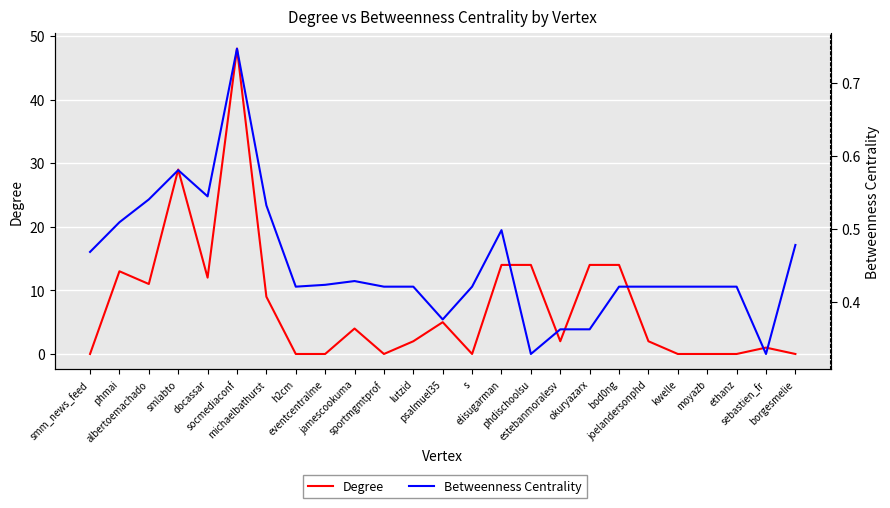

The Betweenness Centrality series shows 0.3 at s. True or false?

False